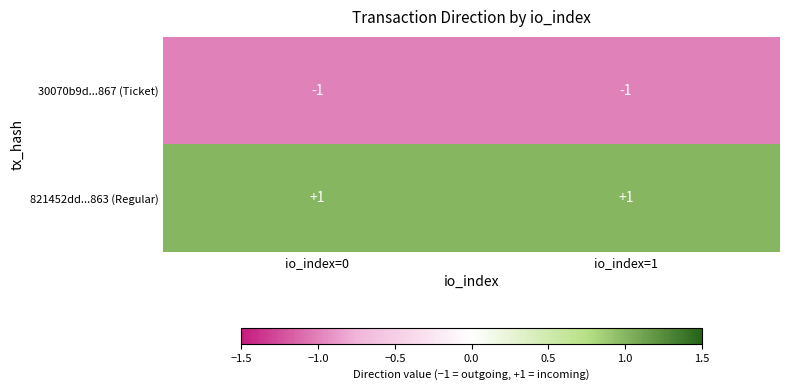

What is the spread (max minus min) of values at io_index=0?

2